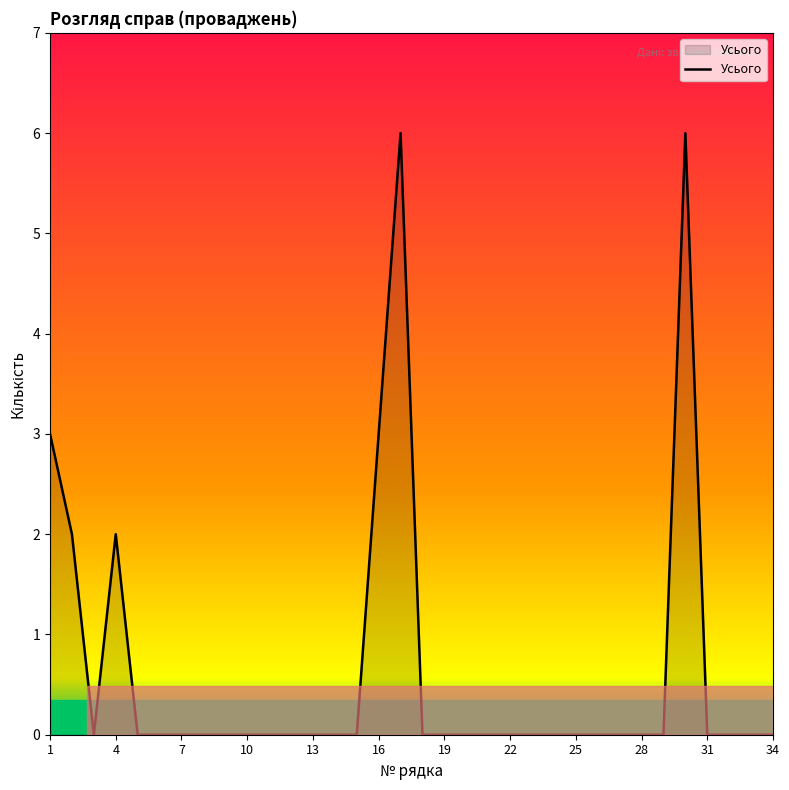

Reading left to right, transcribe all the data shown in this chart.

3	2	0	2	0	0	0	0	0	0	0	0	0	0	0	3	6	0	0	0	0	0	0	0	0	0	0	0	0	6	0	0	0	0